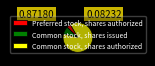

Is it true that Preferred stock, shares authorized is 5% of the pie?

True